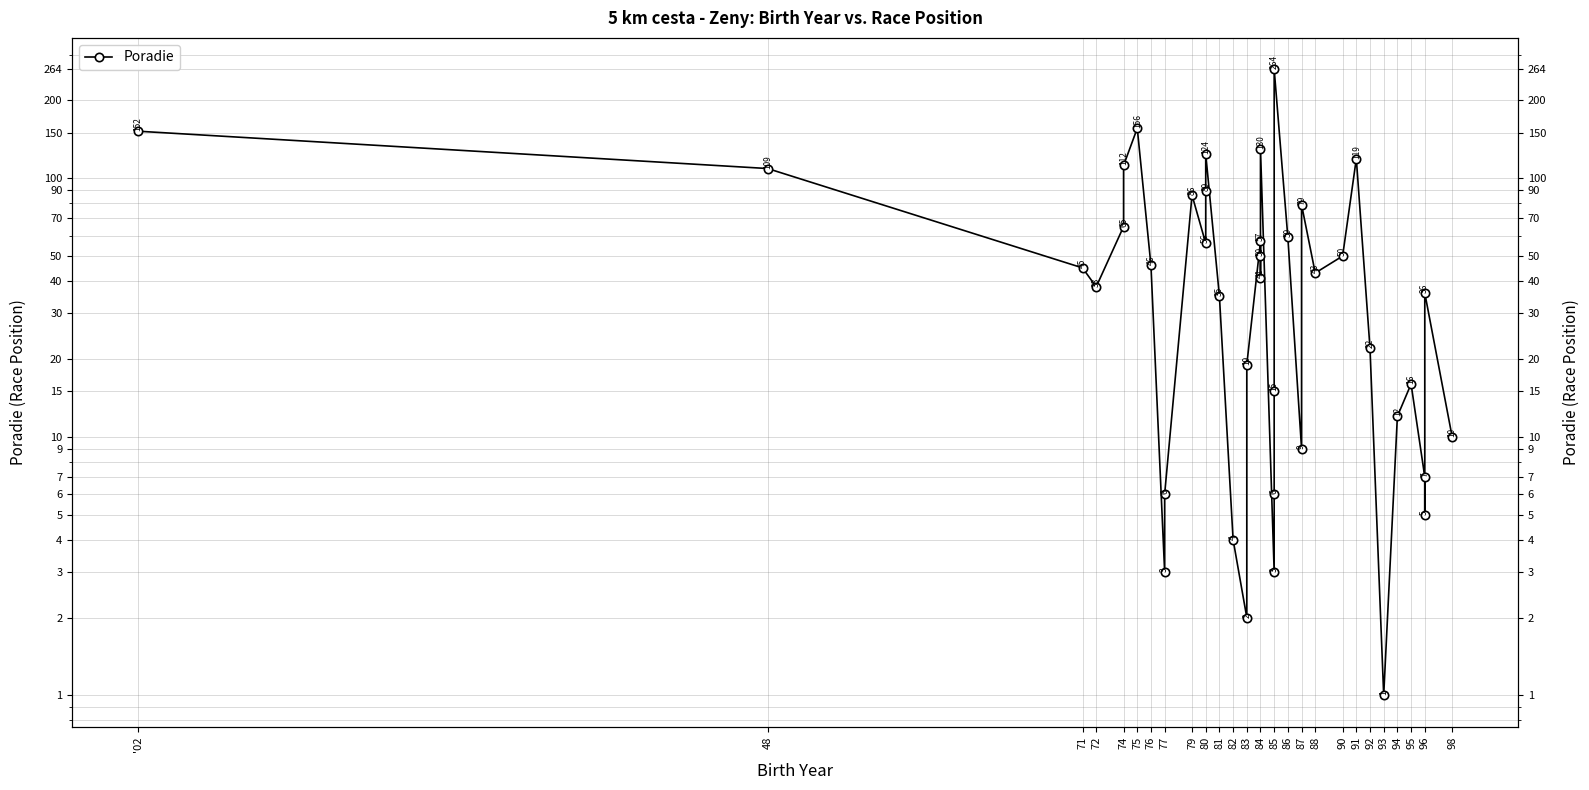

Reading right to left, list all the values displayed in this chart.

10	36	5	7	16	12	1	22	119	50	43	79	9	59	264	15	6	3	130	50	41	57	19	2	4	35	124	89	56	86	6	3	46	156	112	65	38	45	109	152